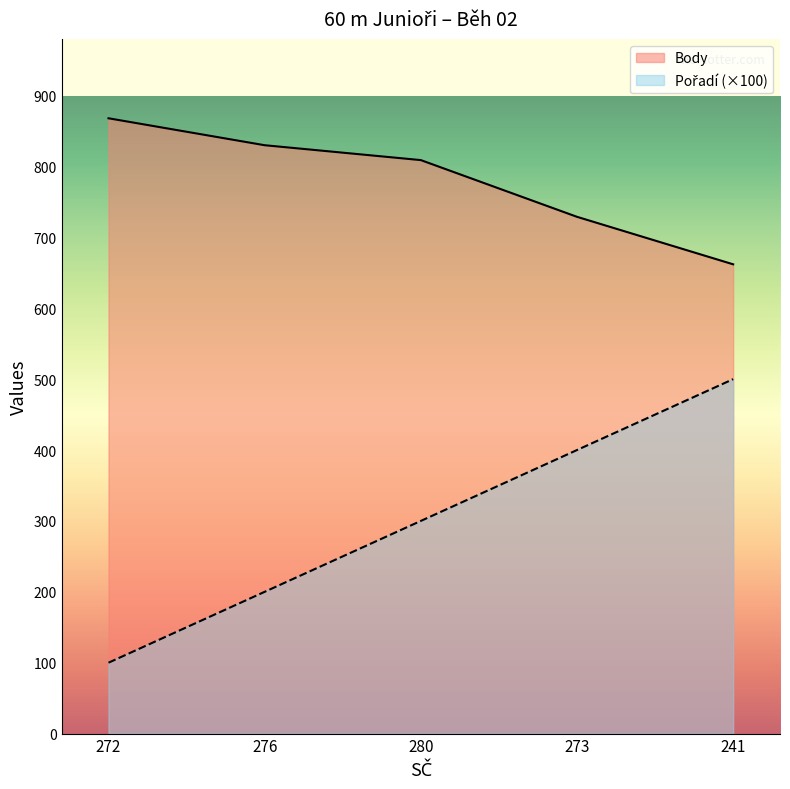

What is the value of the Pořadí point at the 1st from the left?

100